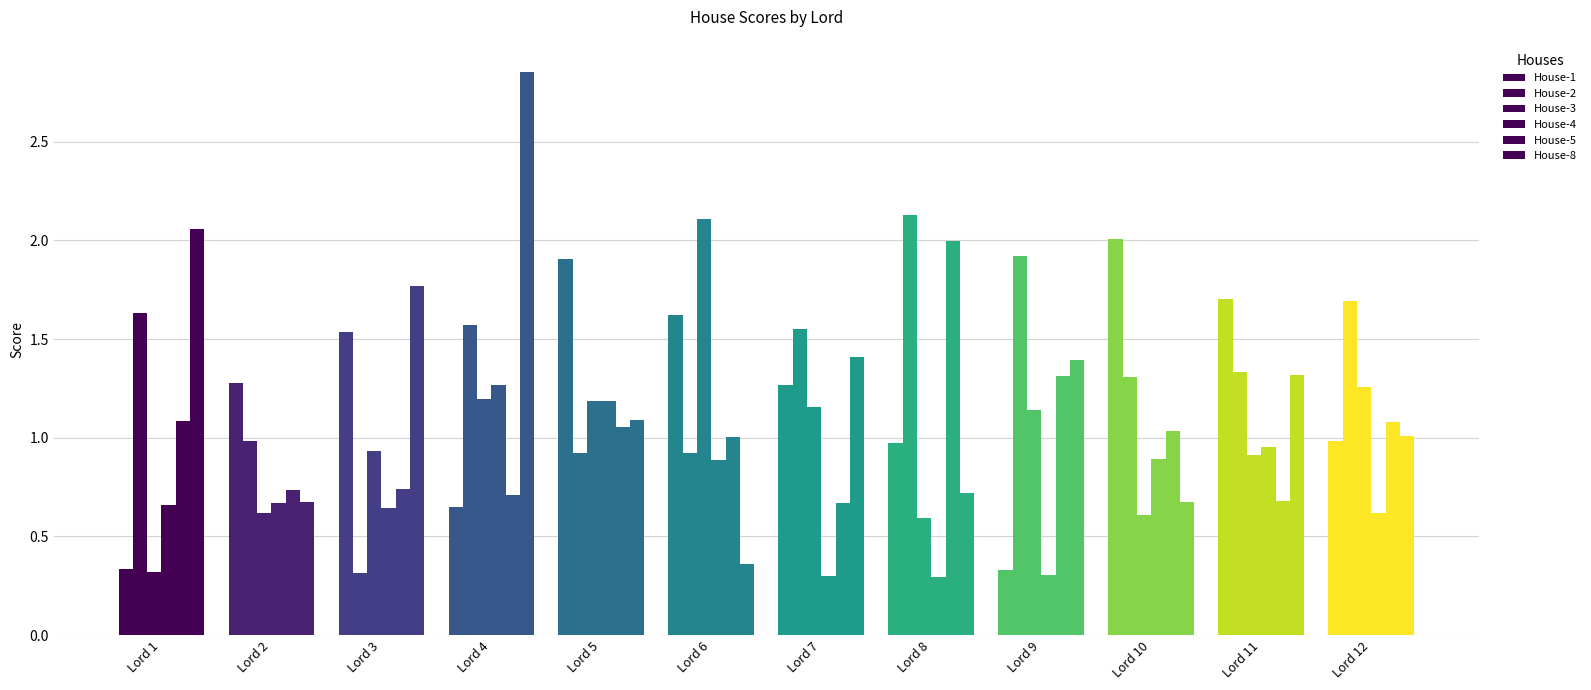

Which series changed the most between Lord 1 and Lord 9?

House-3